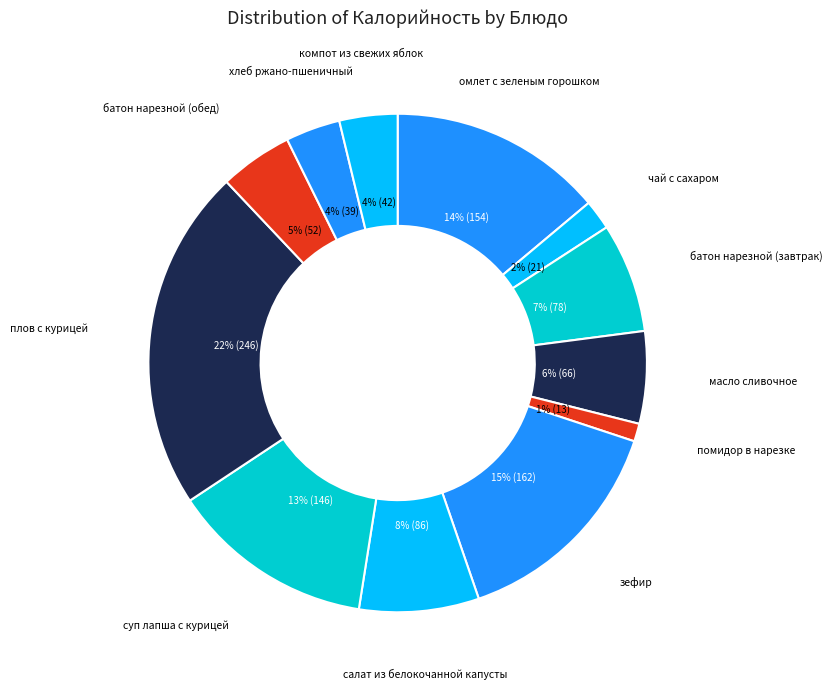

How many slices are in this pie chart?

12